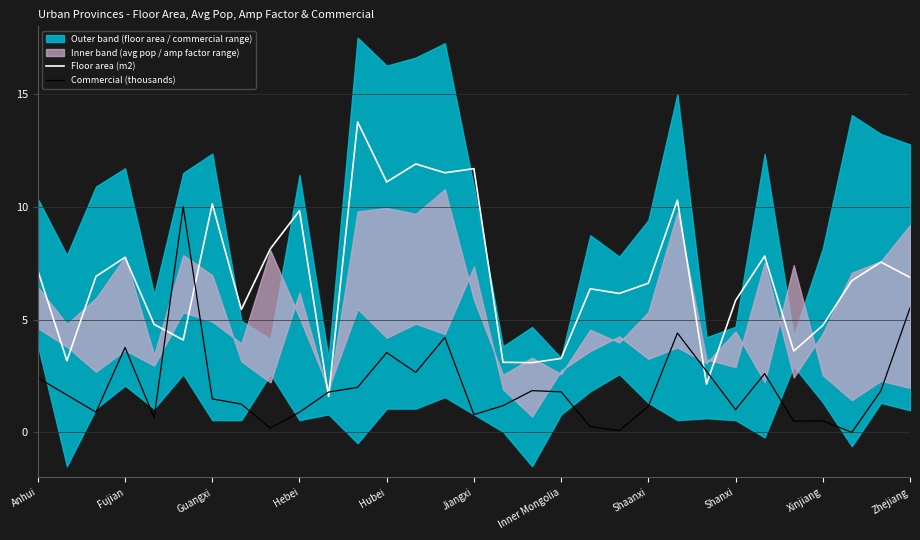

What is the value of the Commercial (thousands) point at the 2nd from the left?

1.7